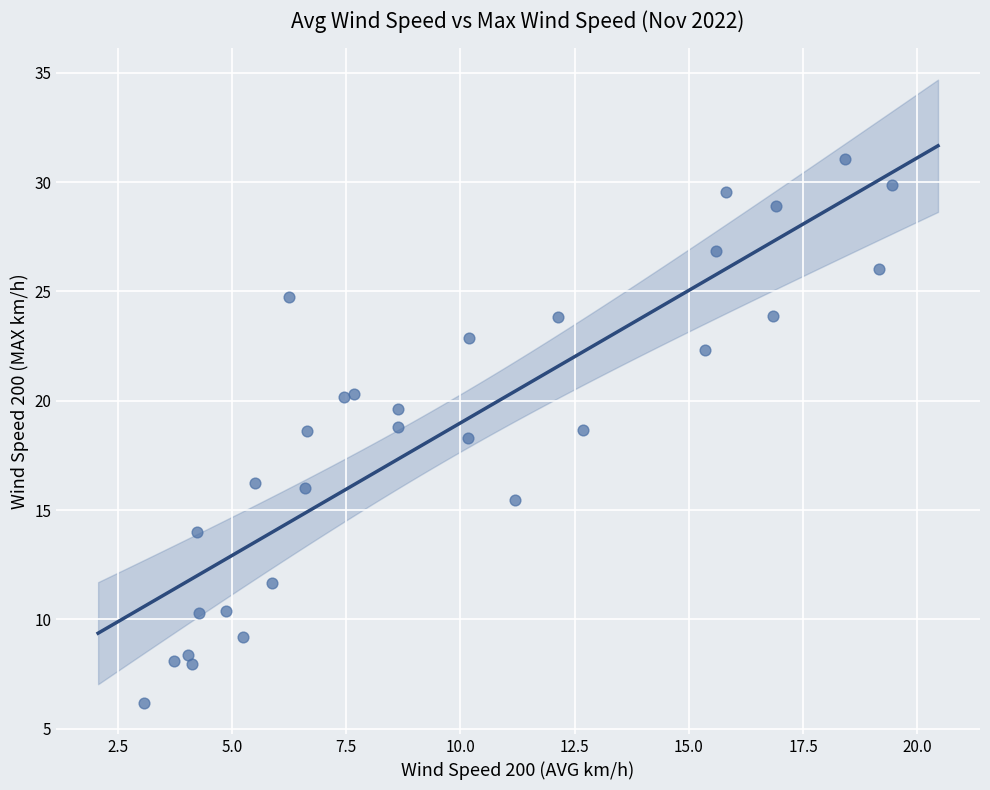

What is the range of X values (max minus min)?

16.4